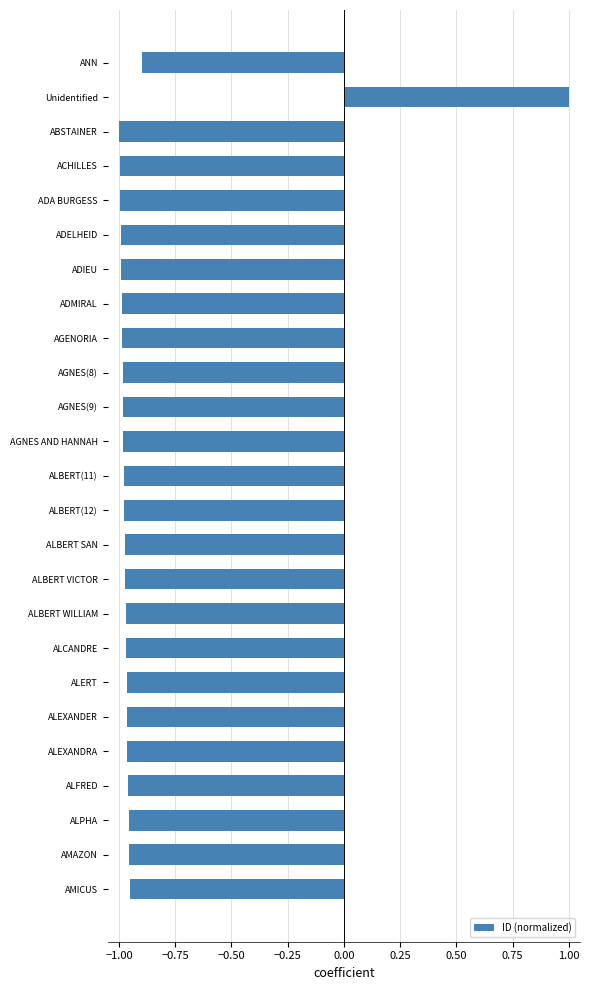

Count the number of data series in this chart.

1